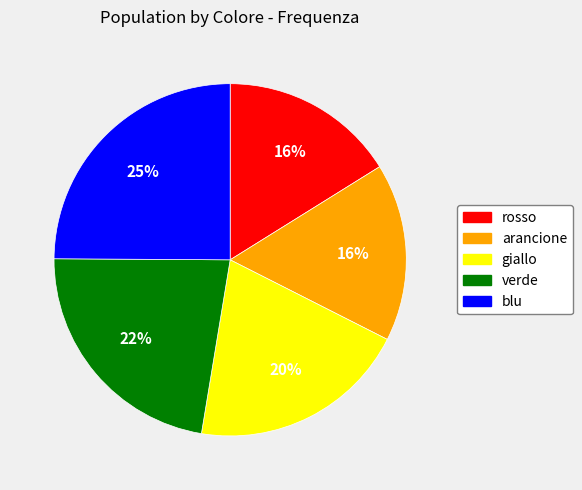

The giallo slice represents 20% of the pie. True or false?

True